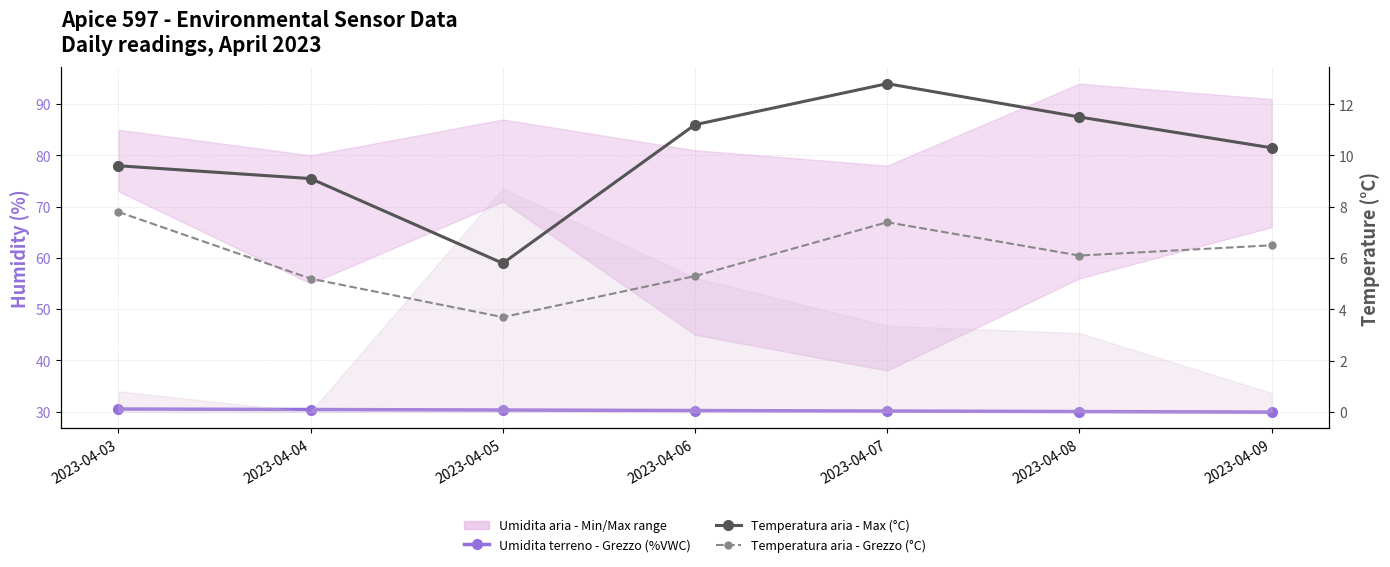

Reading left to right, extract all data points from this chart.

Umidita terreno - Grezzo (%VWC): 2023-04-03=30.5	2023-04-04=30.4	2023-04-05=30.3	2023-04-06=30.2	2023-04-07=30.1	2023-04-08=30.0	2023-04-09=29.9
Temperatura aria - Max (°C): 2023-04-03=9.6	2023-04-04=9.1	2023-04-05=5.8	2023-04-06=11.2	2023-04-07=12.8	2023-04-08=11.5	2023-04-09=10.3
Temperatura aria - Grezzo (°C): 2023-04-03=7.8	2023-04-04=5.2	2023-04-05=3.7	2023-04-06=5.3	2023-04-07=7.4	2023-04-08=6.1	2023-04-09=6.5